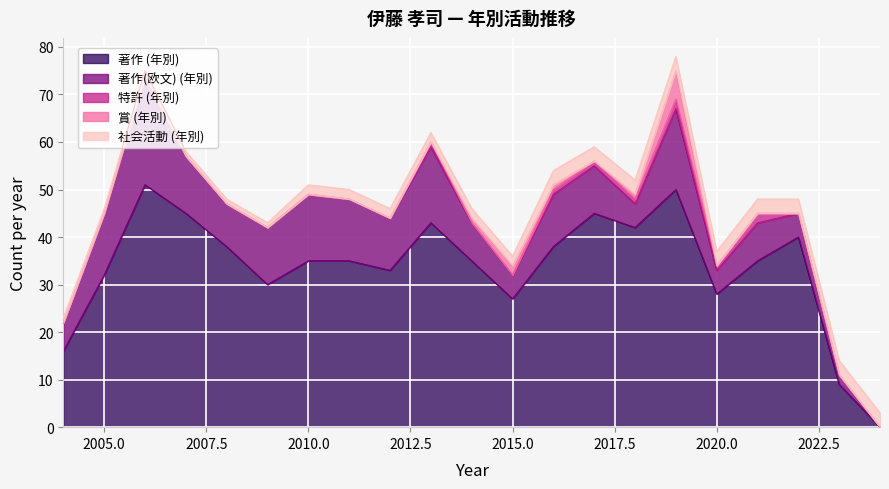

What is the difference between the second highest and second lowest values in the 特許 (年別) series?

2